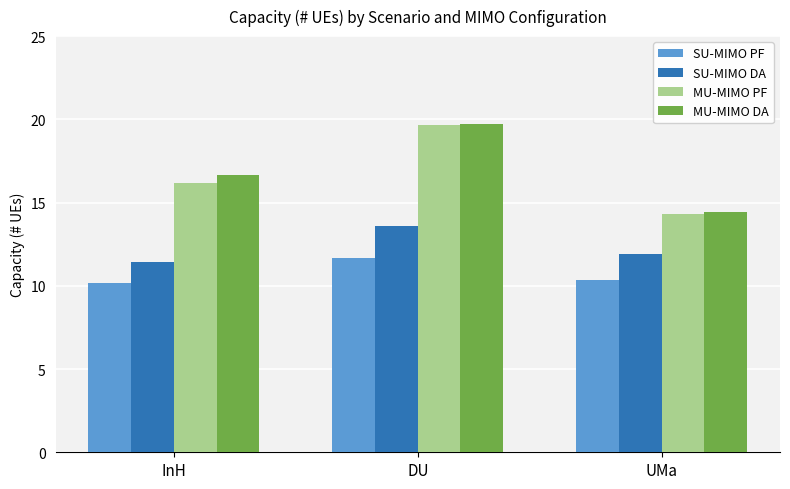

Between InH and DU, which series saw the biggest shift?

MU-MIMO PF